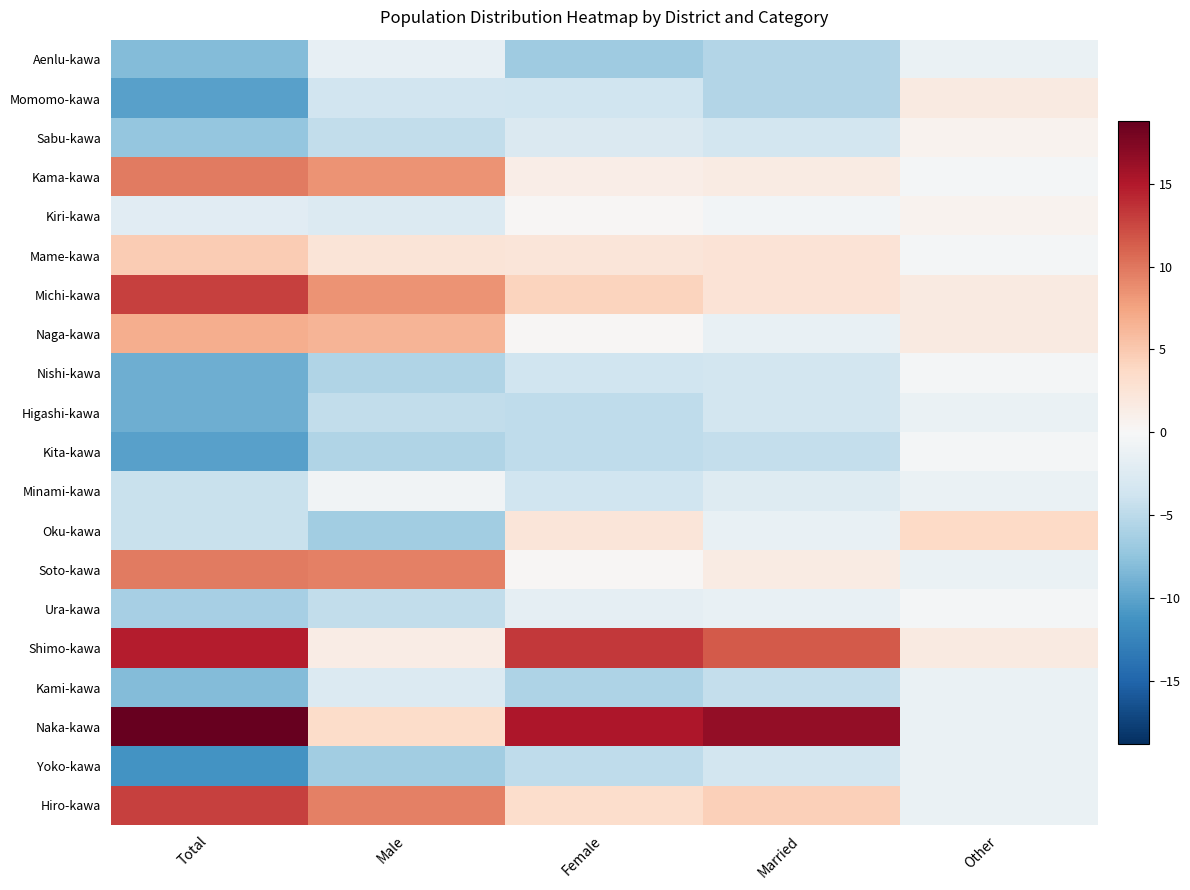

At Total, list the series in order from largest to smallest.

Naka-kawa, Shimo-kawa, Michi-kawa, Hiro-kawa, Kama-kawa, Soto-kawa, Naga-kawa, Mame-kawa, Kiri-kawa, Minami-kawa, Oku-kawa, Ura-kawa, Sabu-kawa, Aenlu-kawa, Kami-kawa, Nishi-kawa, Higashi-kawa, Momomo-kawa, Kita-kawa, Yoko-kawa